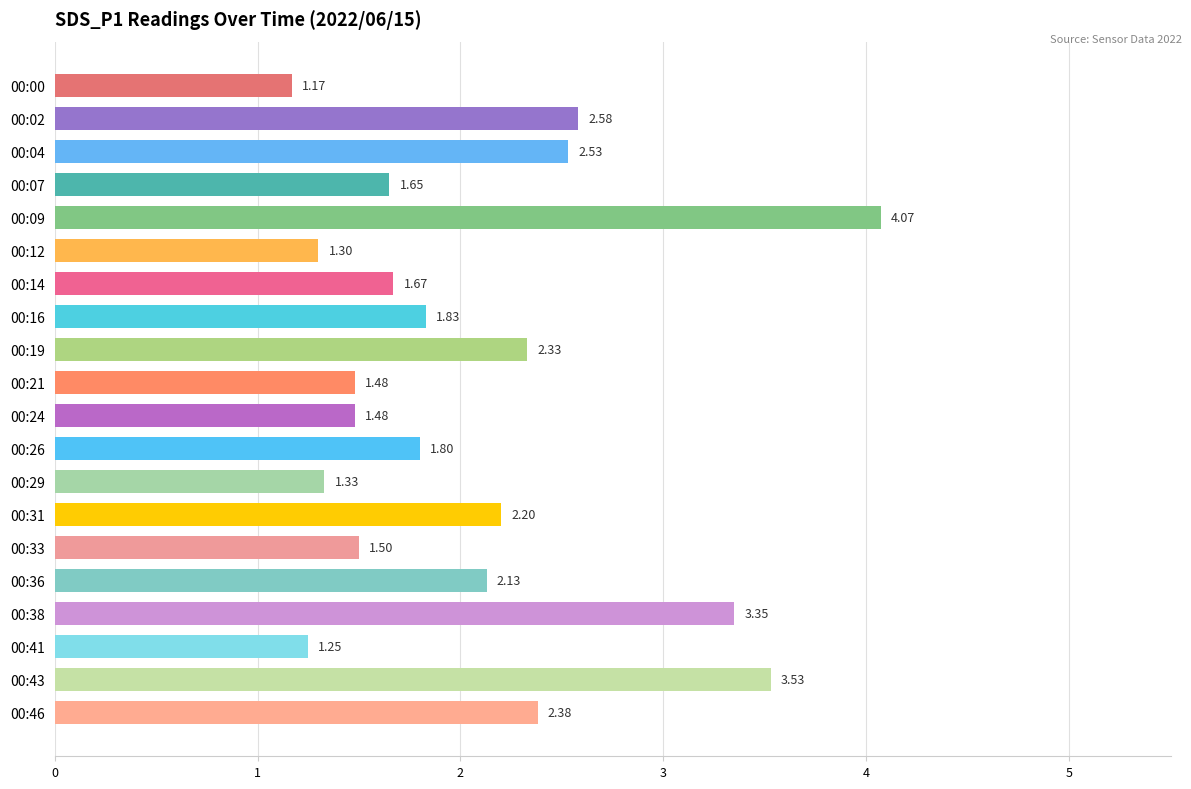

Approximately how many times larger is the value at 00:29 compared to 00:04?

0.5